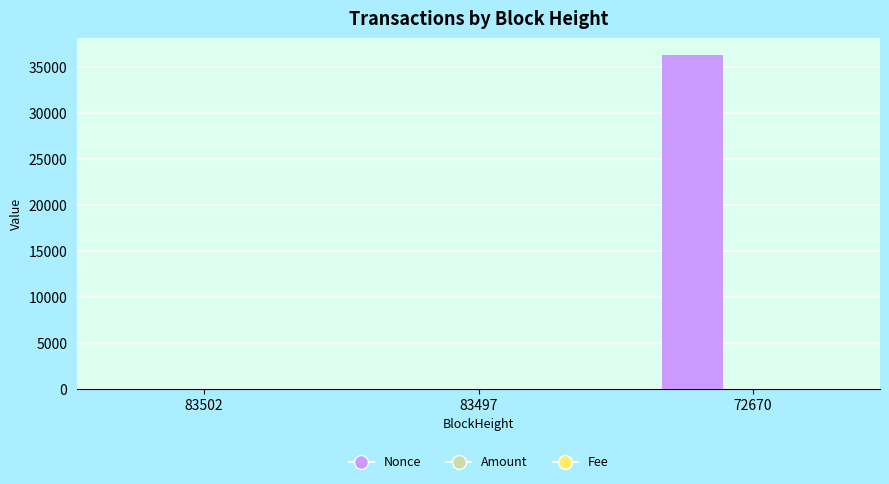

What is the maximum value shown in the chart?

36285.0